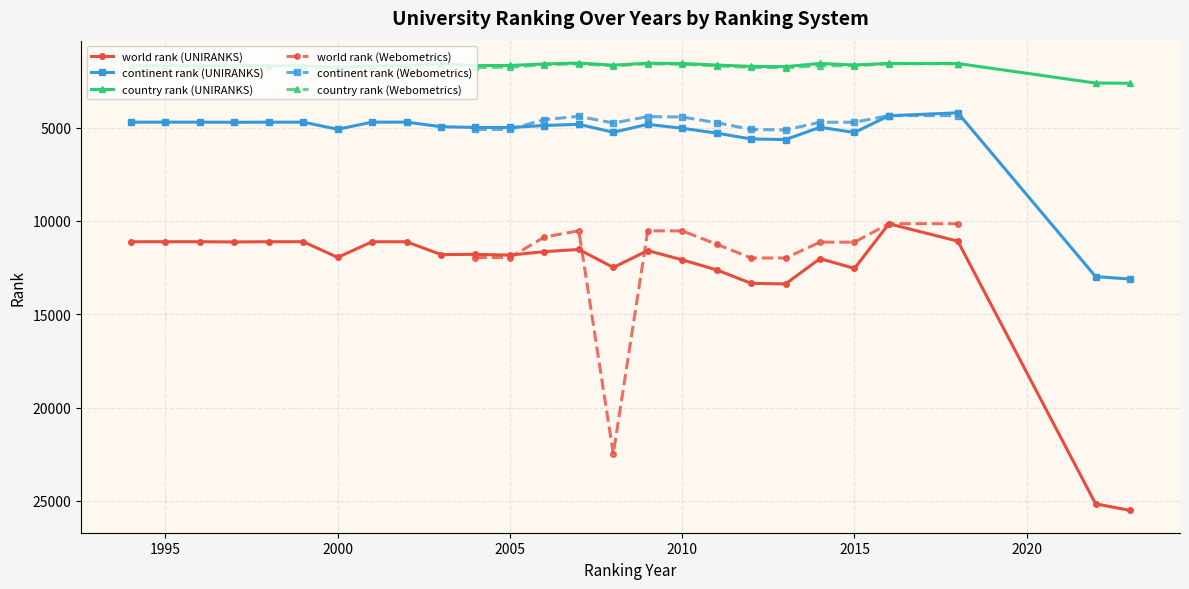

Reading left to right, transcribe all the data shown in this chart.

world rank: 0=11117	1=11117	2=11117	3=11128	4=11117	5=11117	6=11956	7=11117	8=11118	9=11806	10=11792	11=11833	12=11649	13=11530	14=12495	15=11591	16=12085	17=12624	18=13346	19=13378	20=12021	21=12548	22=10155	23=11085	24=25163	25=25511	26=11964	27=11965	28=10865	29=10530	30=22485	31=10533	32=10533	33=11251	34=11986	35=11988	36=11138	37=11140	38=10150	39=10150
continent rank: 0=4709	1=4709	2=4709	3=4717	4=4709	5=4709	6=5091	7=4709	8=4707	9=4954	10=4993	11=4995	12=4889	13=4825	14=5253	15=4826	16=5037	17=5296	18=5610	19=5643	20=4983	21=5262	22=4366	23=4208	24=12983	25=13116	26=5101	27=5090	28=4571	29=4397	30=4756	31=4412	32=4432	33=4740	34=5096	35=5128	36=4714	37=4714	38=4359	39=4359
country rank: 0=1684	1=1684	2=1684	3=1684	4=1684	5=1684	6=1780	7=1684	8=1685	9=1588	10=1677	11=1672	12=1589	13=1541	14=1657	15=1551	16=1565	17=1648	18=1721	19=1734	20=1563	21=1644	22=1562	23=1567	24=2613	25=2623	26=1776	27=1763	28=1632	29=1587	30=1690	31=1579	32=1605	33=1690	34=1771	35=1793	36=1684	37=1684	38=1578	39=1578